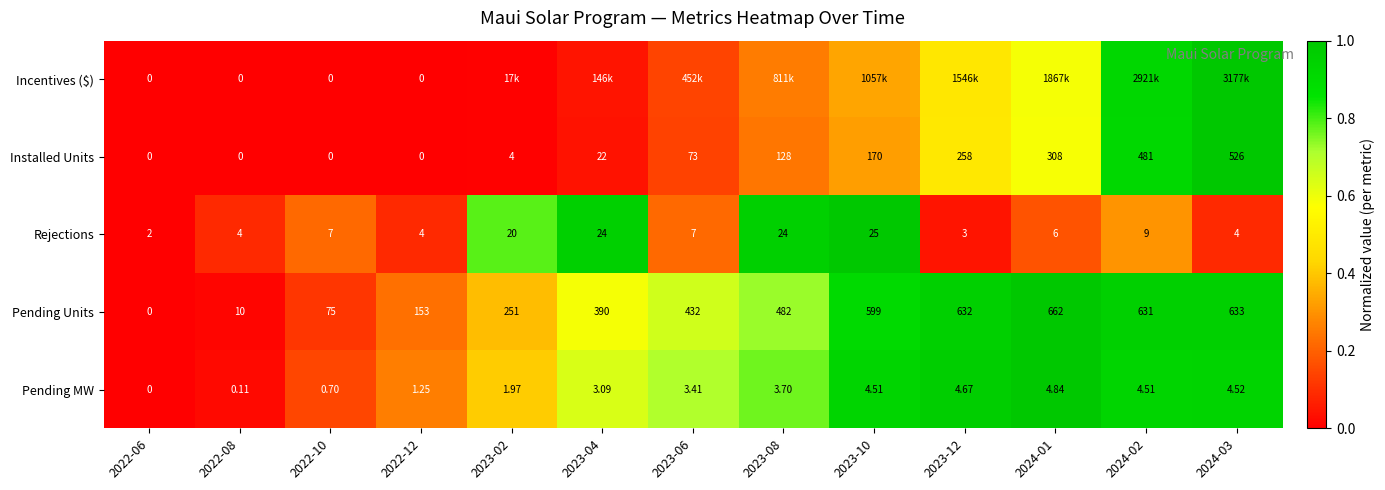

Is the value of Pending Units at 2023-06 greater than the value of Rejections at 2022-06?

Yes